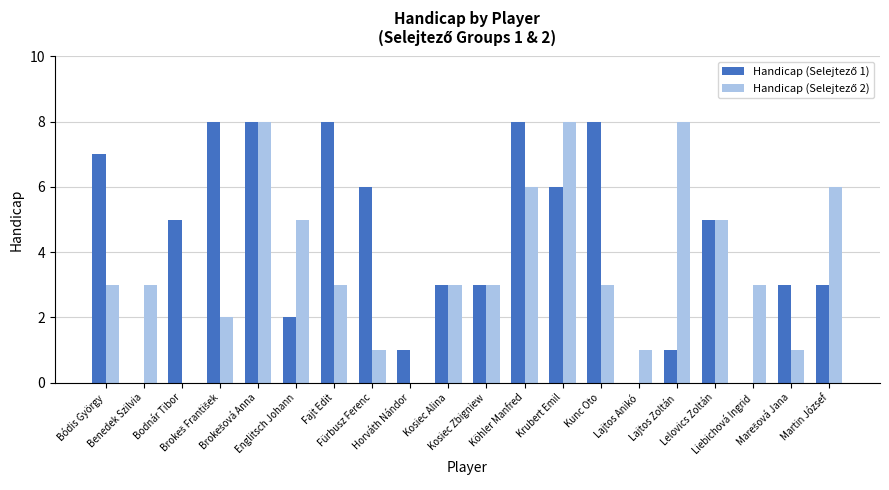

What is the maximum value shown in the chart?

8